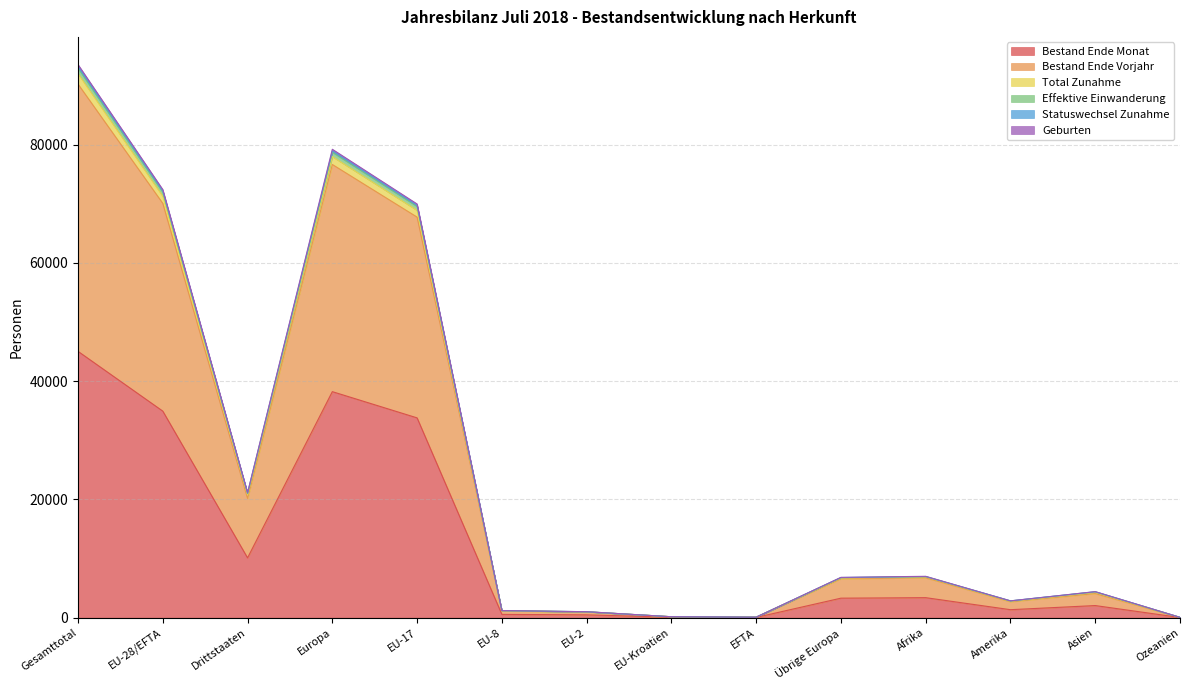

True or false: Bestand Ende Monat has a value of 3380 at Afrika.

True